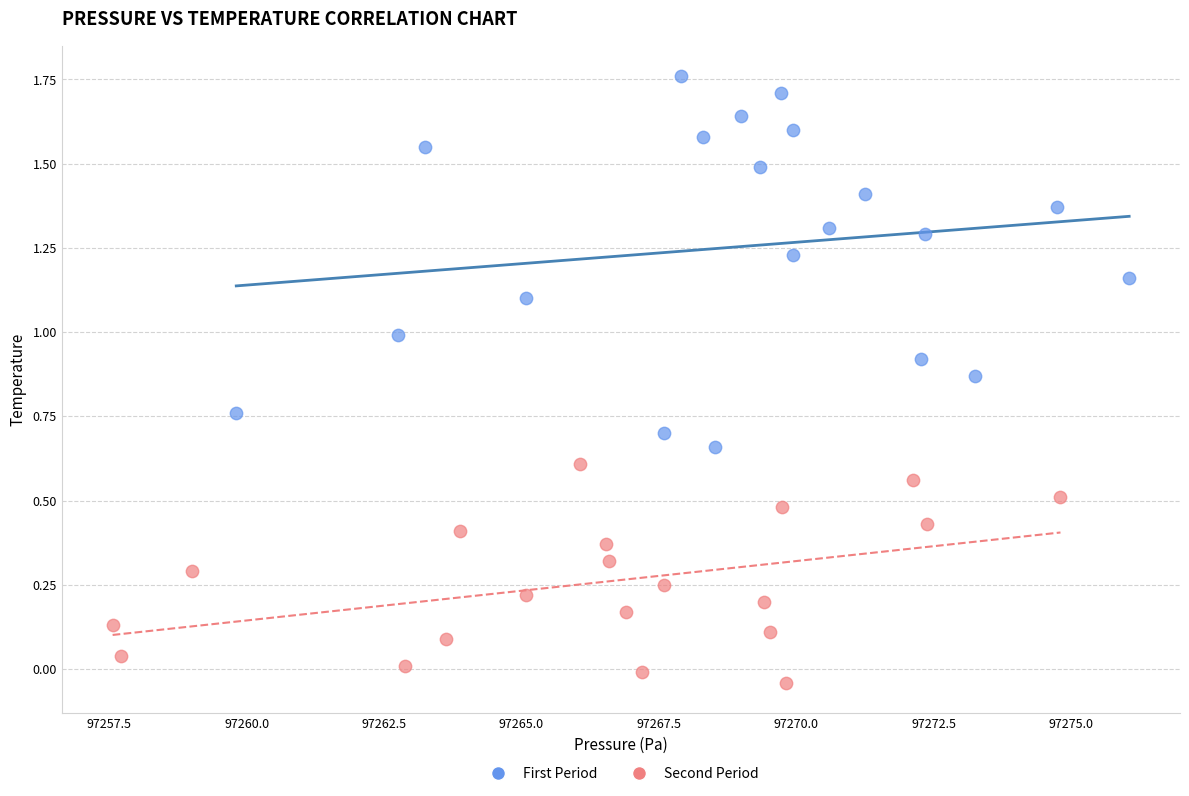

Which series has the largest Y range (max minus min)?

First Period